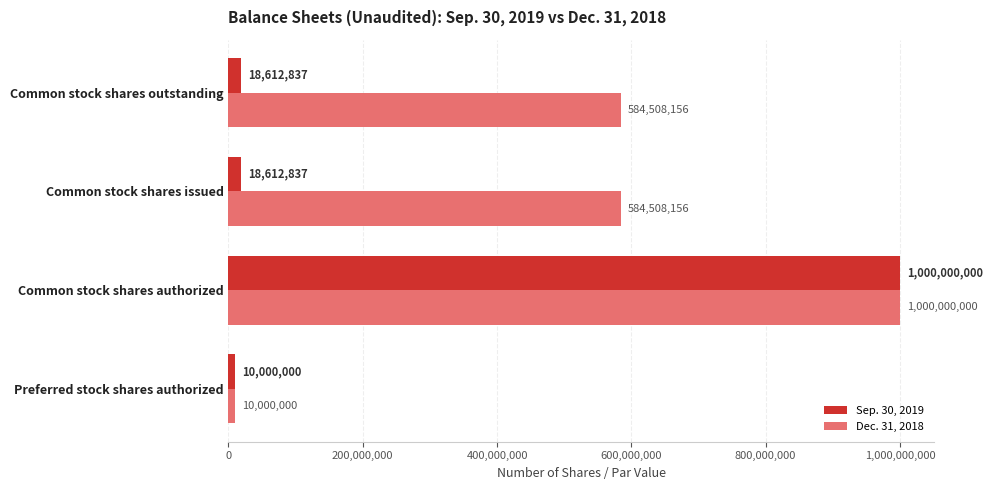

Which series has the largest total across all categories?

Dec. 31, 2018